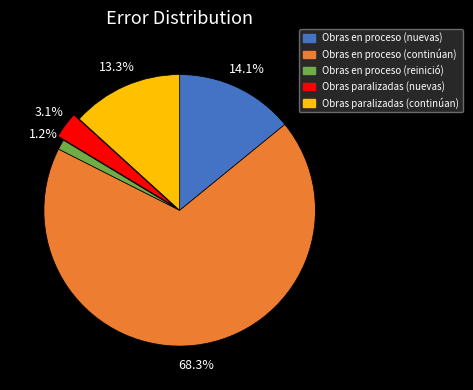

Does Obras en proceso (continúan) represent more than half of the total?

Yes